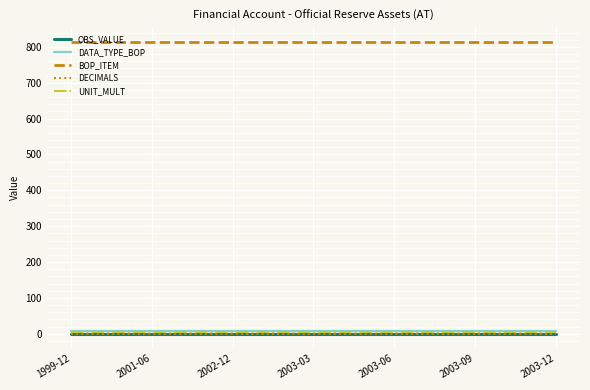

Which label corresponds to the smallest value in the chart?

1999-12